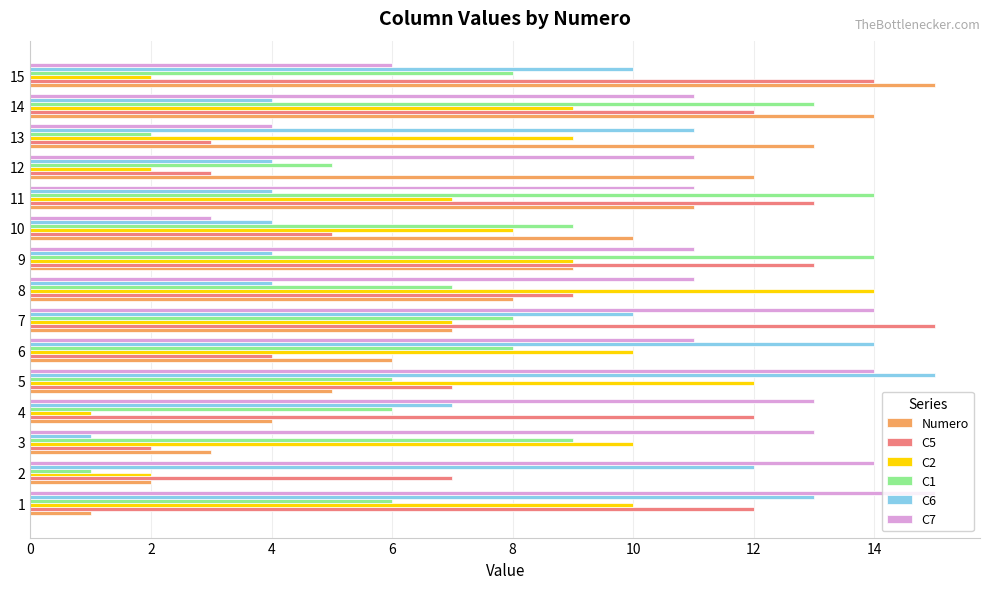

Which series has the largest total across all categories?

C7